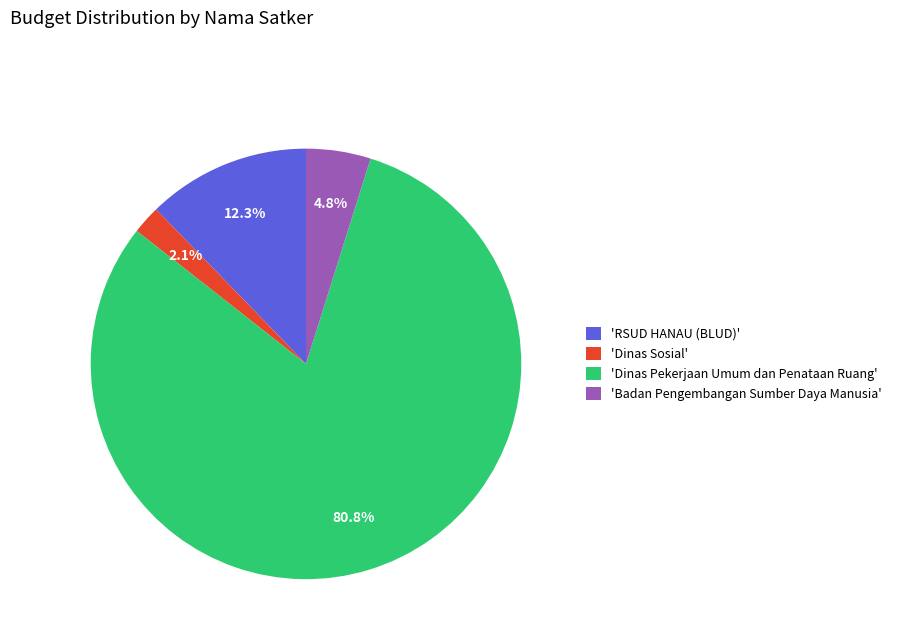

Rank the categories by value from lowest to highest.

'Dinas Sosial', 'Badan Pengembangan Sumber Daya Manusia', 'RSUD HANAU (BLUD)', 'Dinas Pekerjaan Umum dan Penataan Ruang'